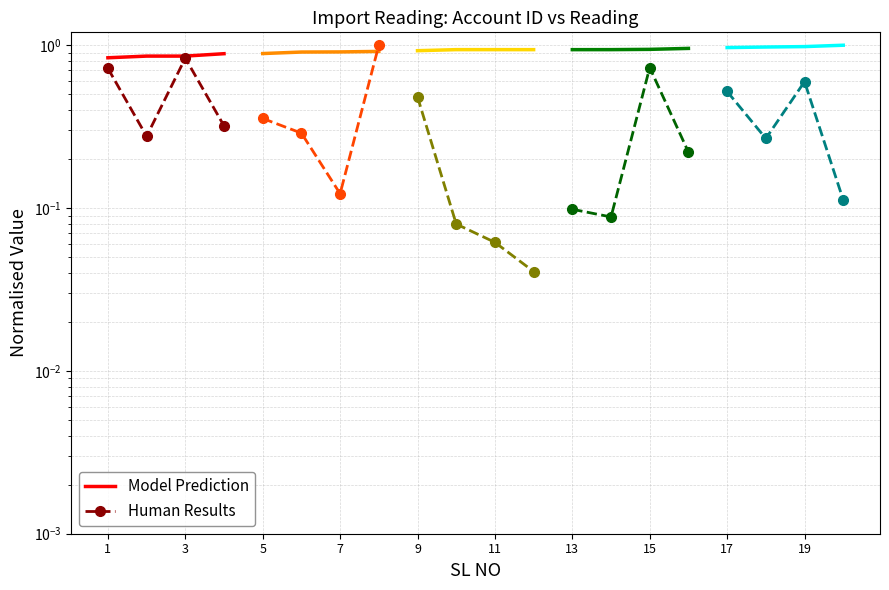

Which series has the widest spread of values?

Human Results